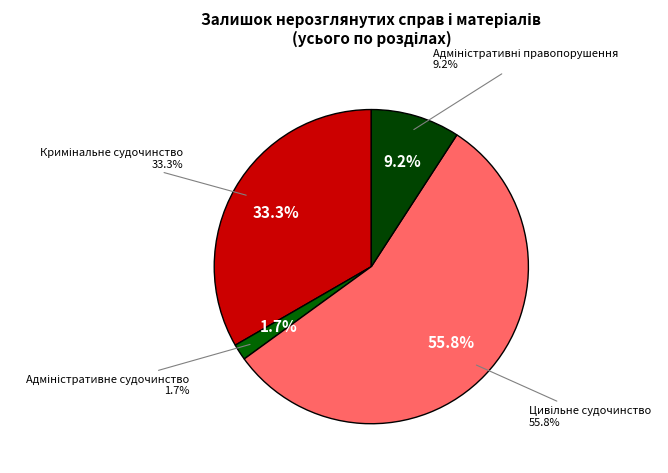

How much of the chart is everything except Кримінальне судочинство?

66.7%